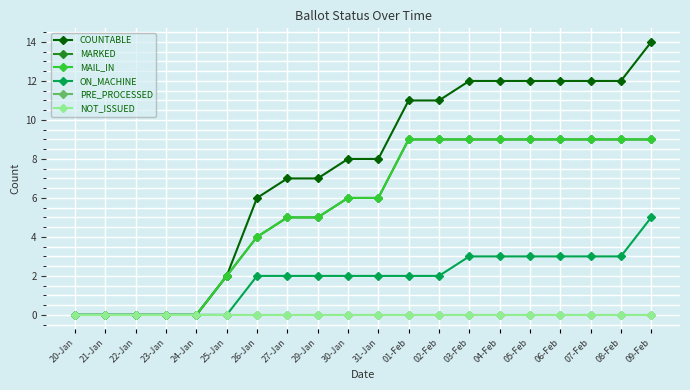

Does the chart have visible grid lines?

Yes